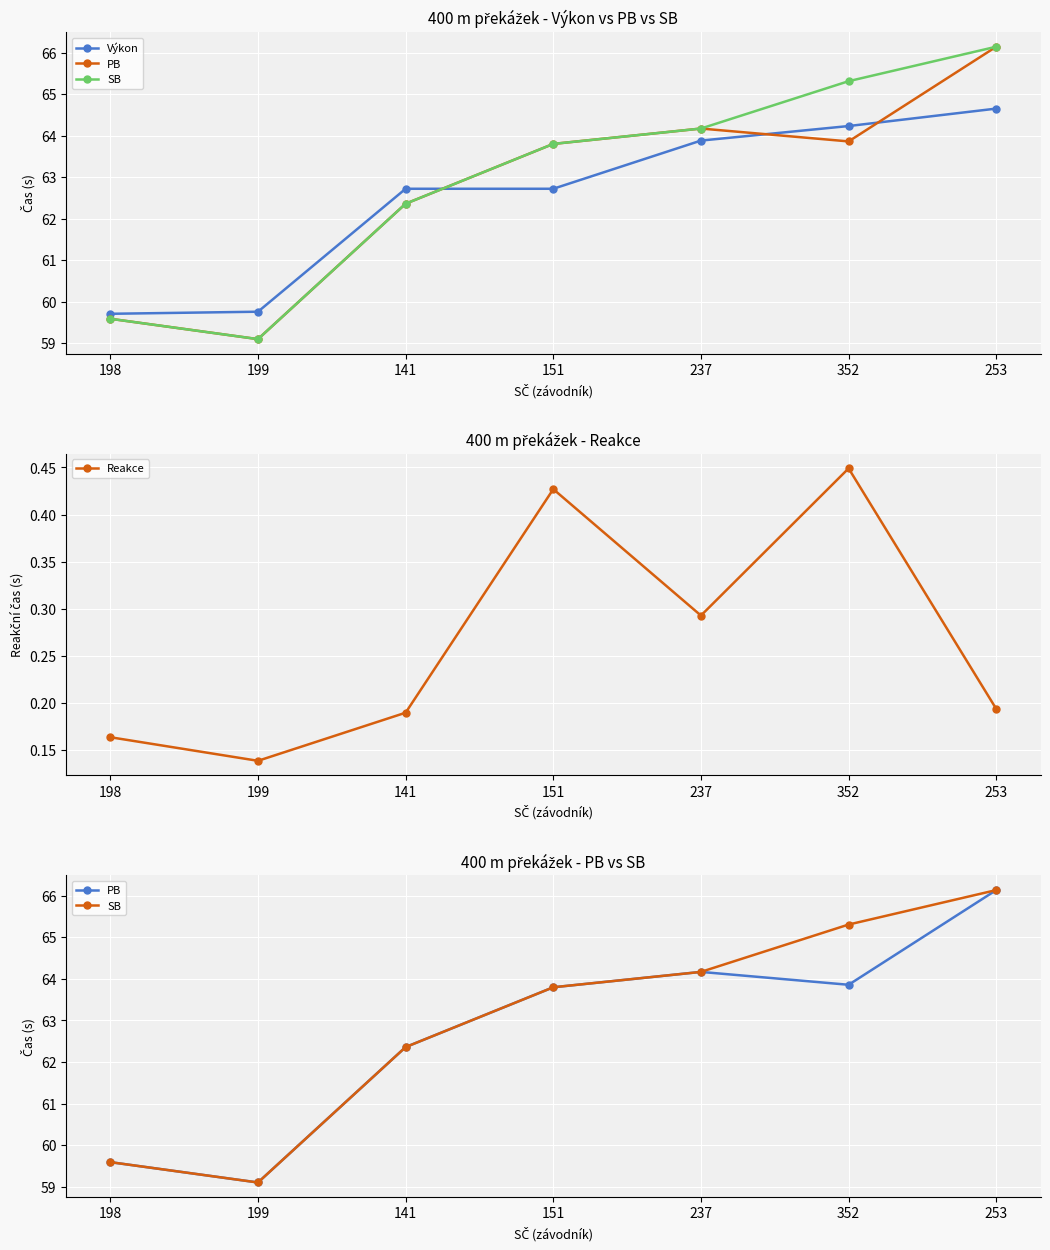

True or false: Reakce and SB intersect in this chart.

False